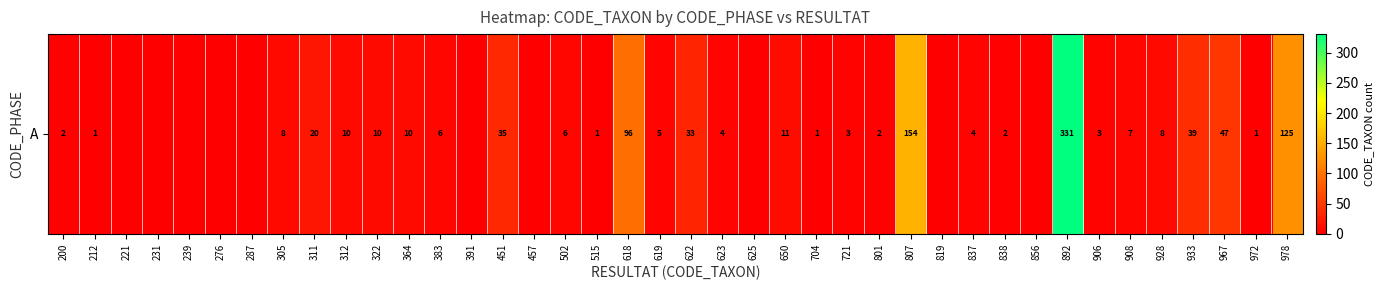

Reading left to right, extract all data points from this chart.

2	1	0	0	0	0	0	8	20	10	10	10	6	0	35	0	6	1	96	5	33	4	0	11	1	3	2	154	0	4	2	0	331	3	7	8	39	47	1	125